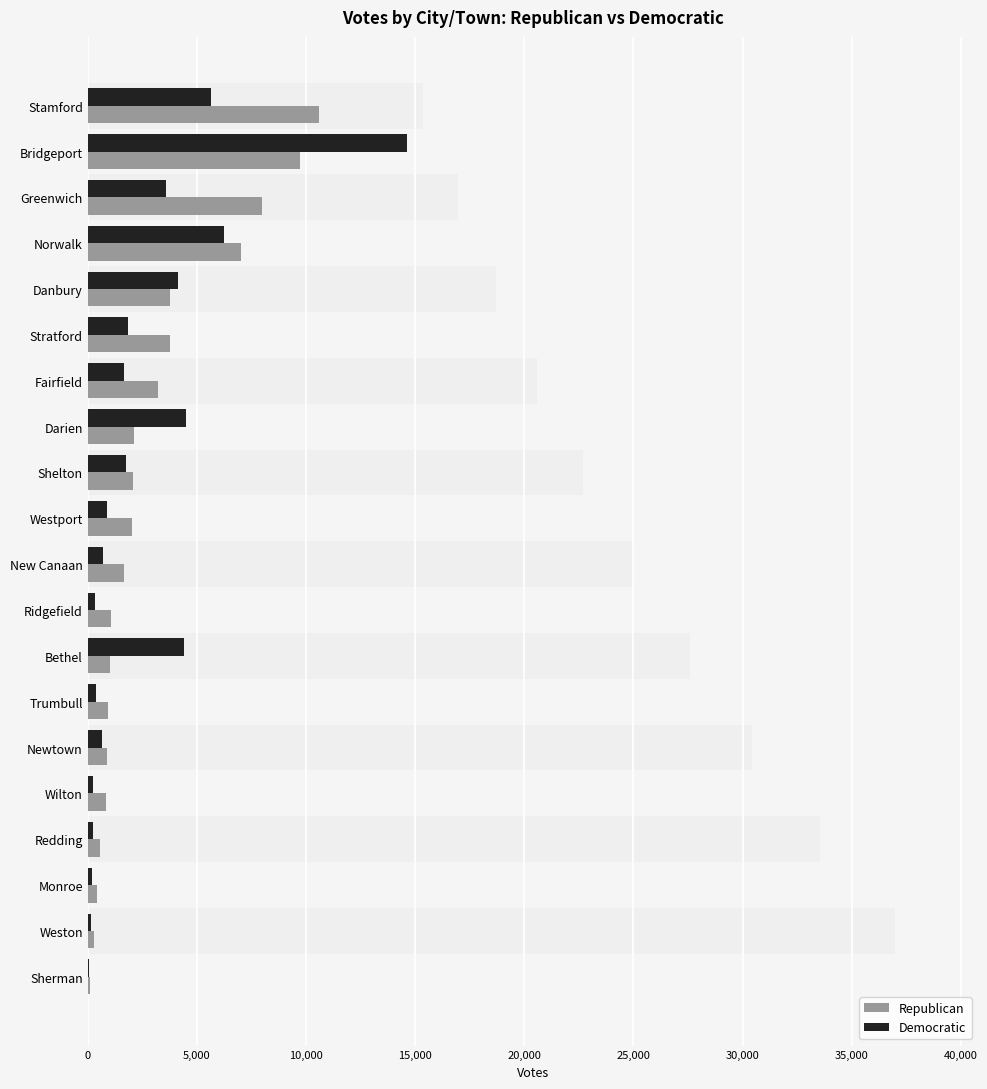

Reading left to right, list all the values displayed in this chart.

Republican: 10603	9712	8006	7036	3775	3750	3241	2099	2071	2049	1678	1063	1032	921	870	843	546	418	288	117
Democratic: 5625	14637	3600	6231	4147	1865	1673	4522	1753	892	696	327	4398	393	653	236	248	216	158	39